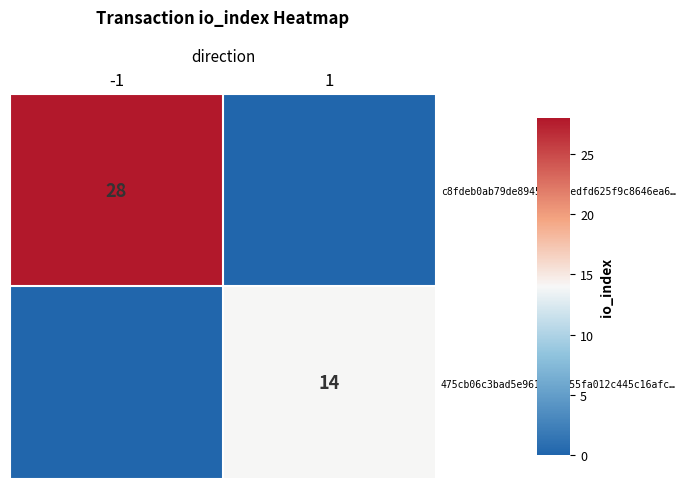

Is the value of 475cb06c3bad5e9617c3d755fa012c445c16afc… at 1 greater than the value of c8fdeb0ab79de89458ef9dedfd625f9c8646ea6… at -1?

No